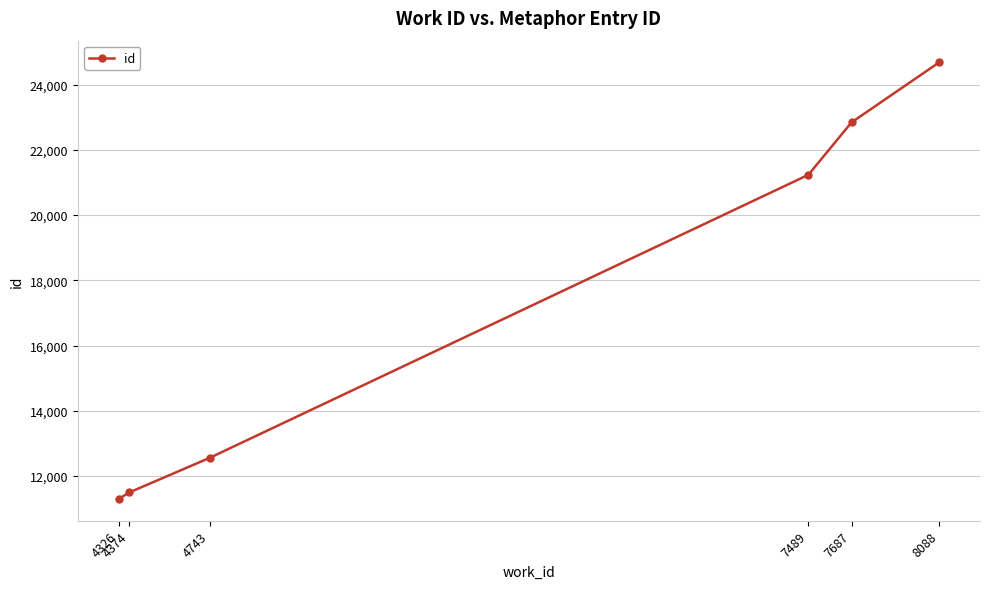

What is the average value?

17351